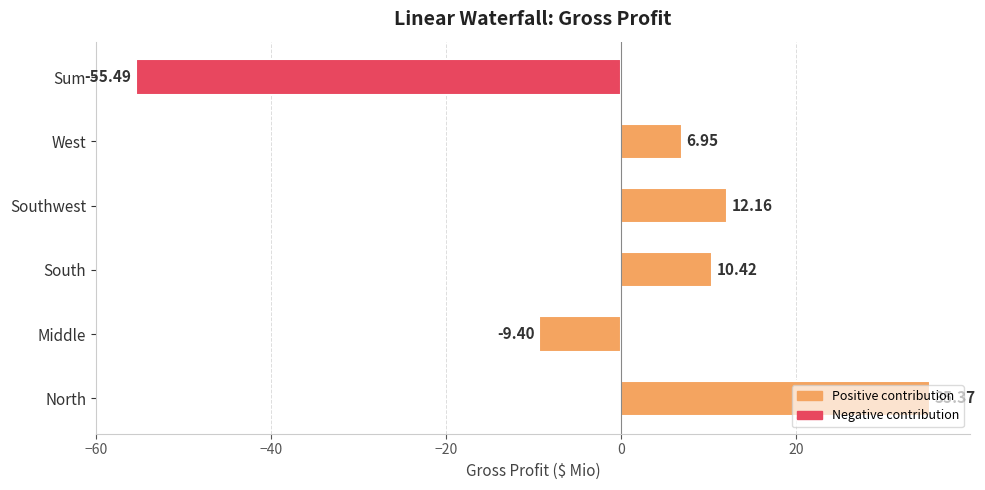

At which category does the chart reach its minimum across all series?

Sum